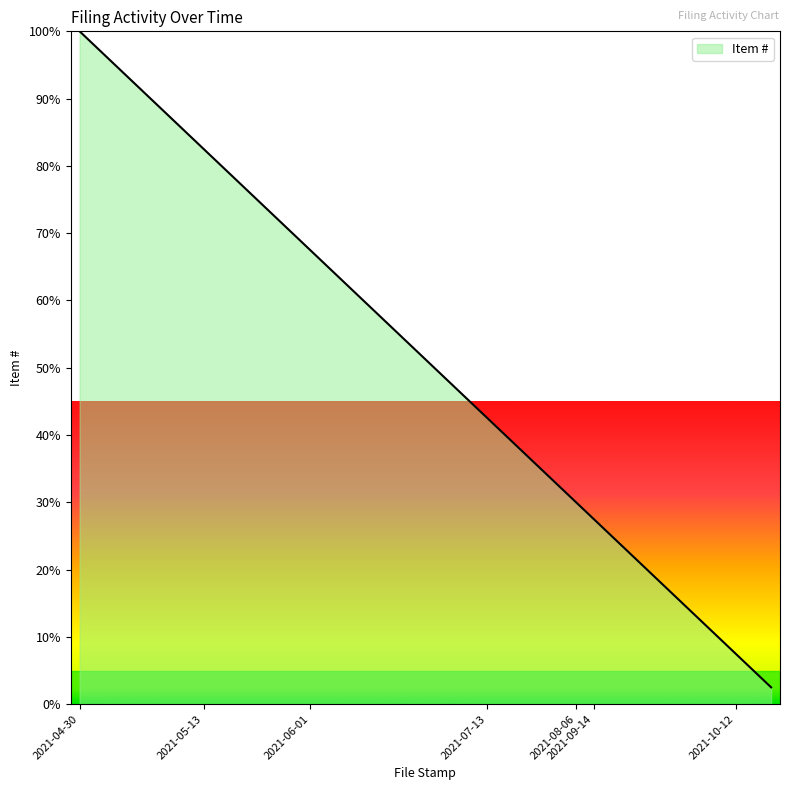

How many values exceed 52?

20